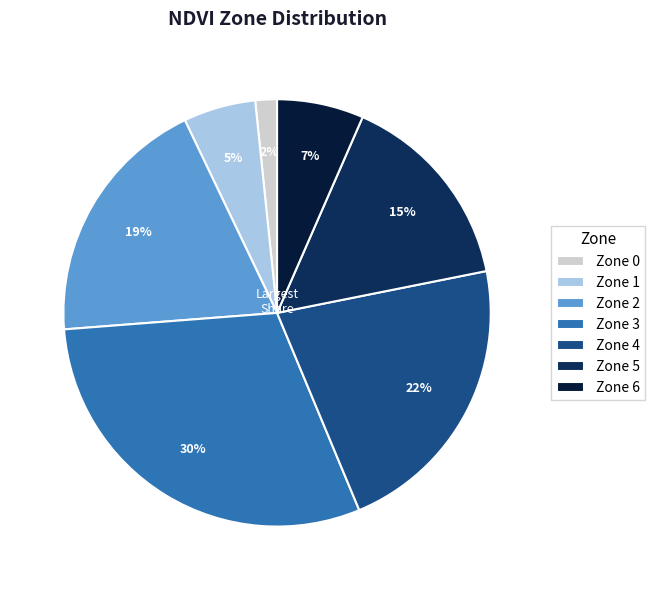

How many segments does this pie chart have?

7